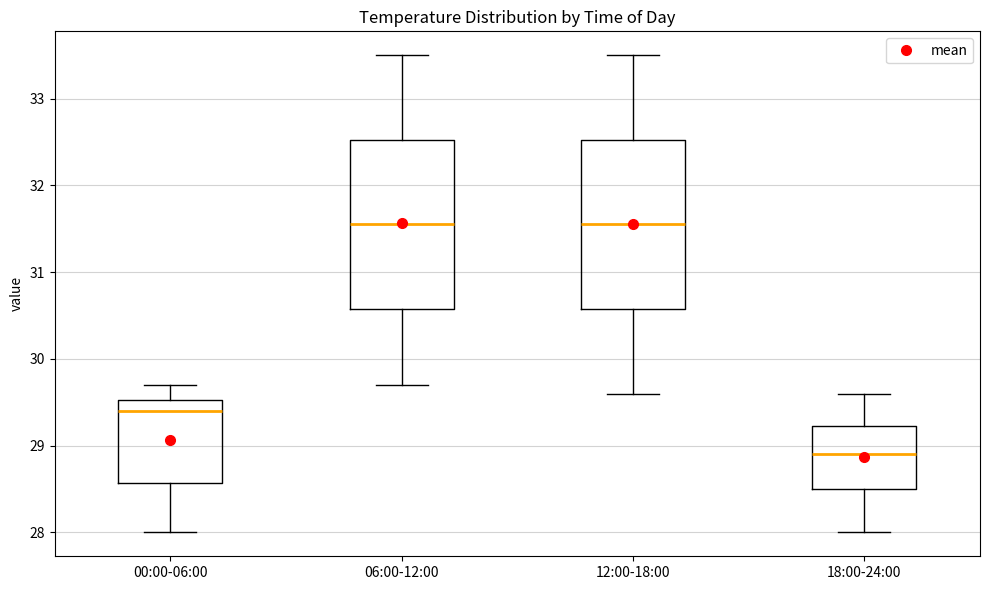

Reading left to right, read every box against the y-axis: the position of its median line, the range the box covers, and the ends of its whiskers. The values are not printed on the chart, so give them approximately, as read against the axis.

00:00-06:00: median 29.4, box 28.6 to 29.5, whiskers 28.0 to 29.7
06:00-12:00: median 31.6, box 30.6 to 32.5, whiskers 29.7 to 33.5
12:00-18:00: median 31.6, box 30.6 to 32.5, whiskers 29.6 to 33.5
18:00-24:00: median 28.9, box 28.5 to 29.2, whiskers 28.0 to 29.6